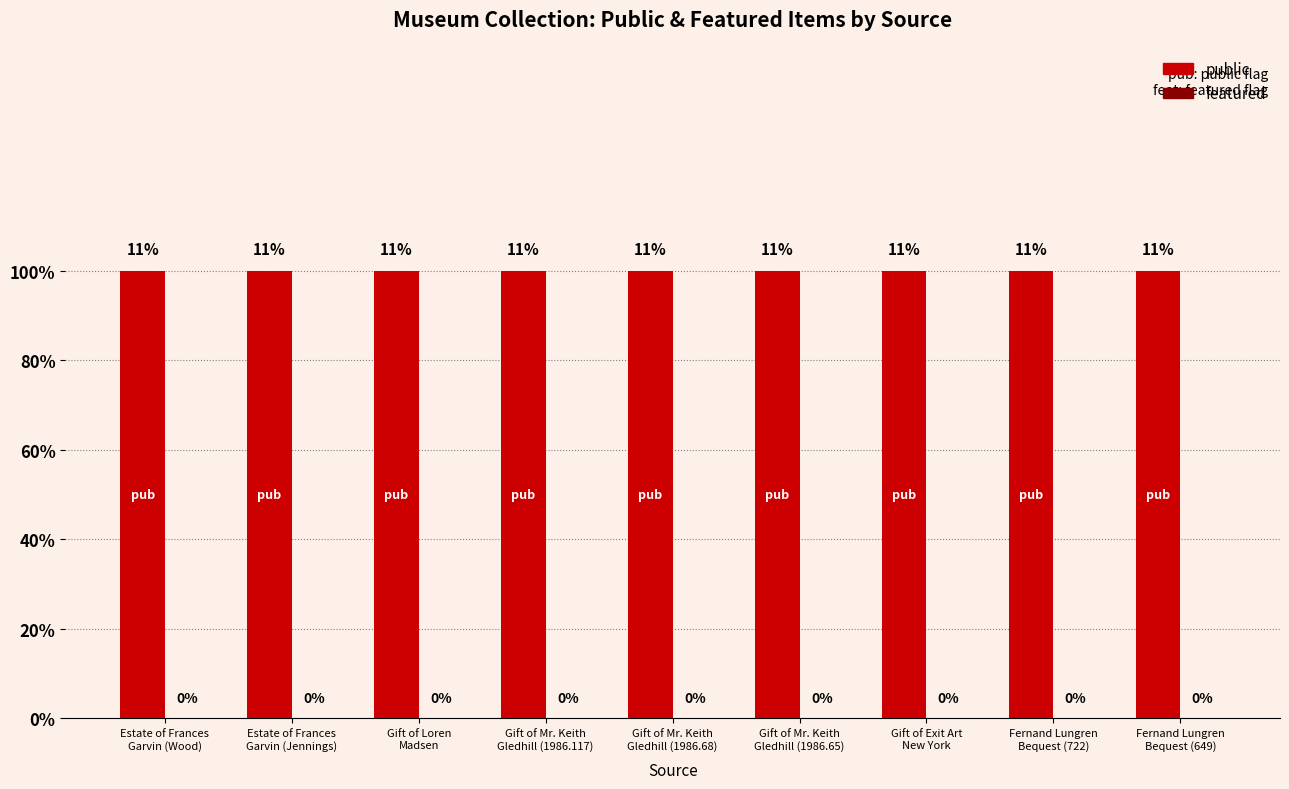

At which label does featured reach its minimum?

Estate of Frances
Garvin (Wood)